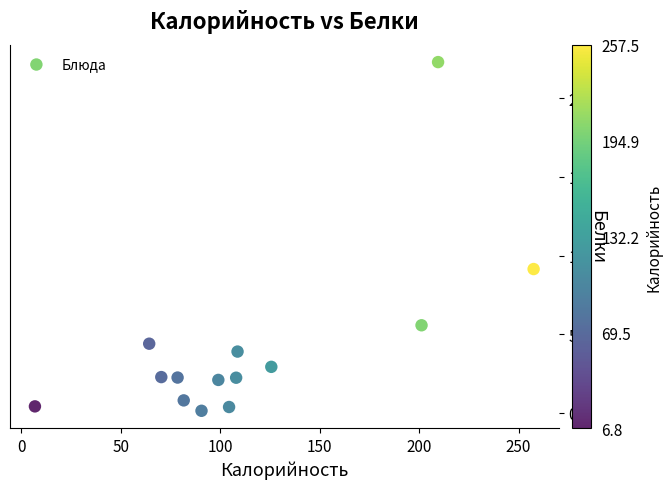

What Y value in the scatter plot is closest to 11?

9.1